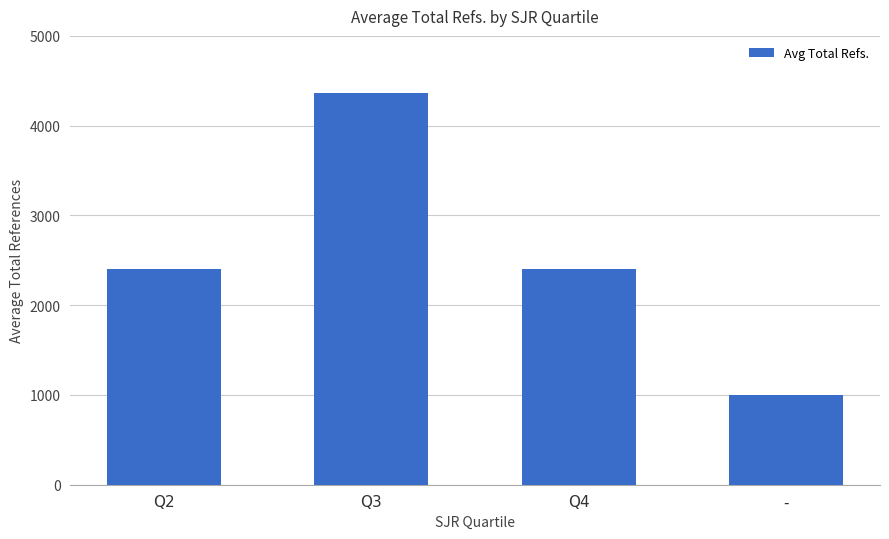

Does the chart contain stacked bars?

No